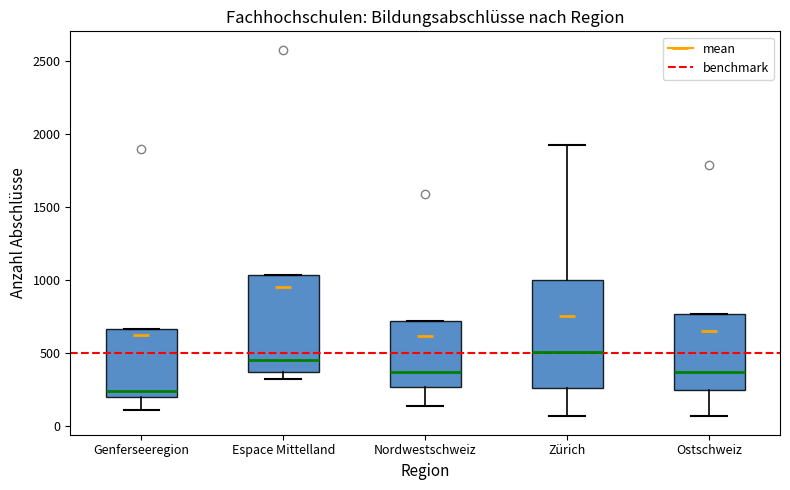

Which box has the highest median line?

Zürich